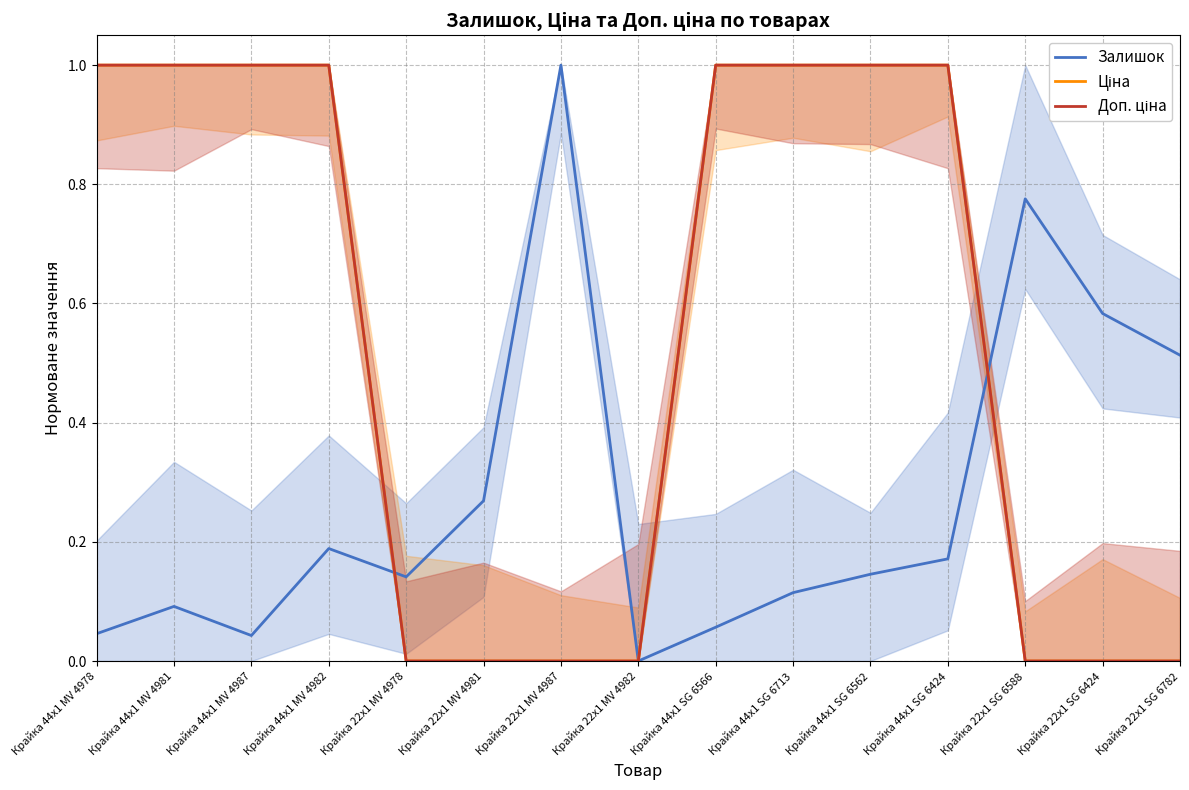

What is the difference between the maximum and minimum values in the Доп. ціна series?

1.0